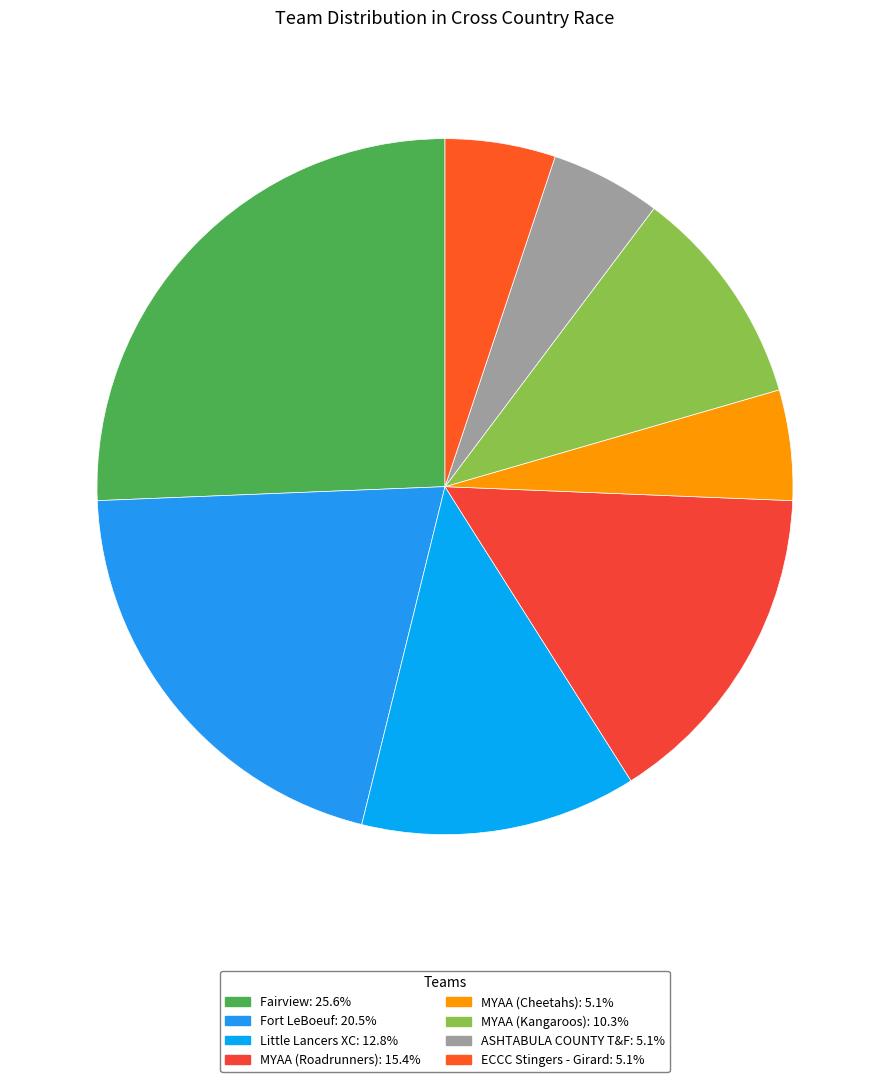

How many segments does this pie chart have?

8